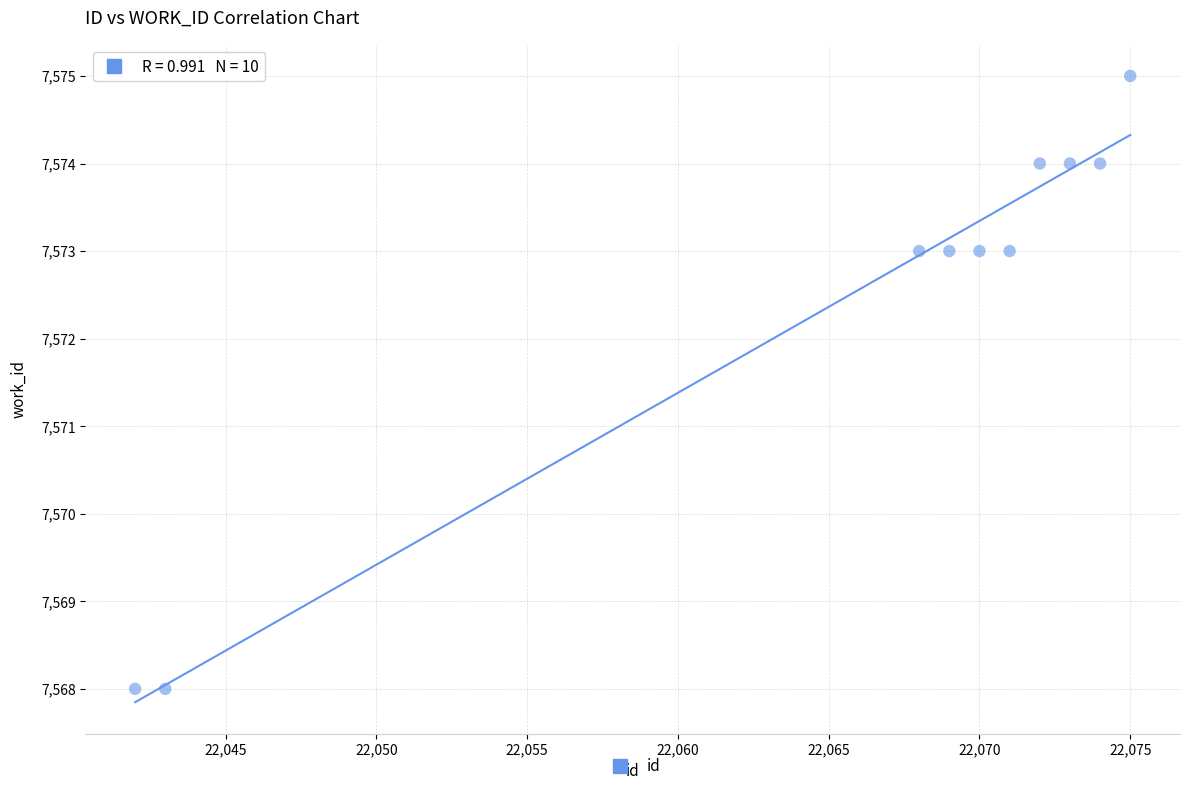

What is the average X value?

22066